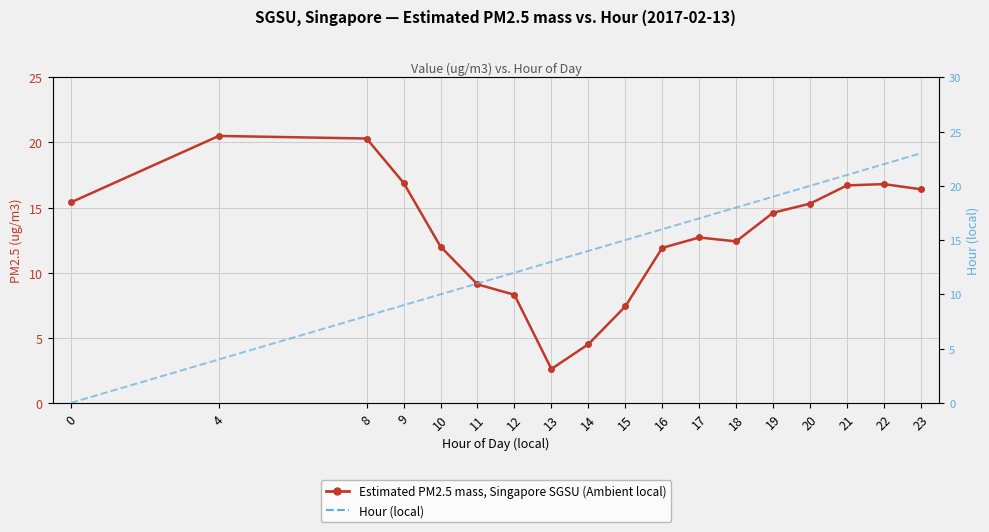

At how many categories does at least one series exceed 10?

18